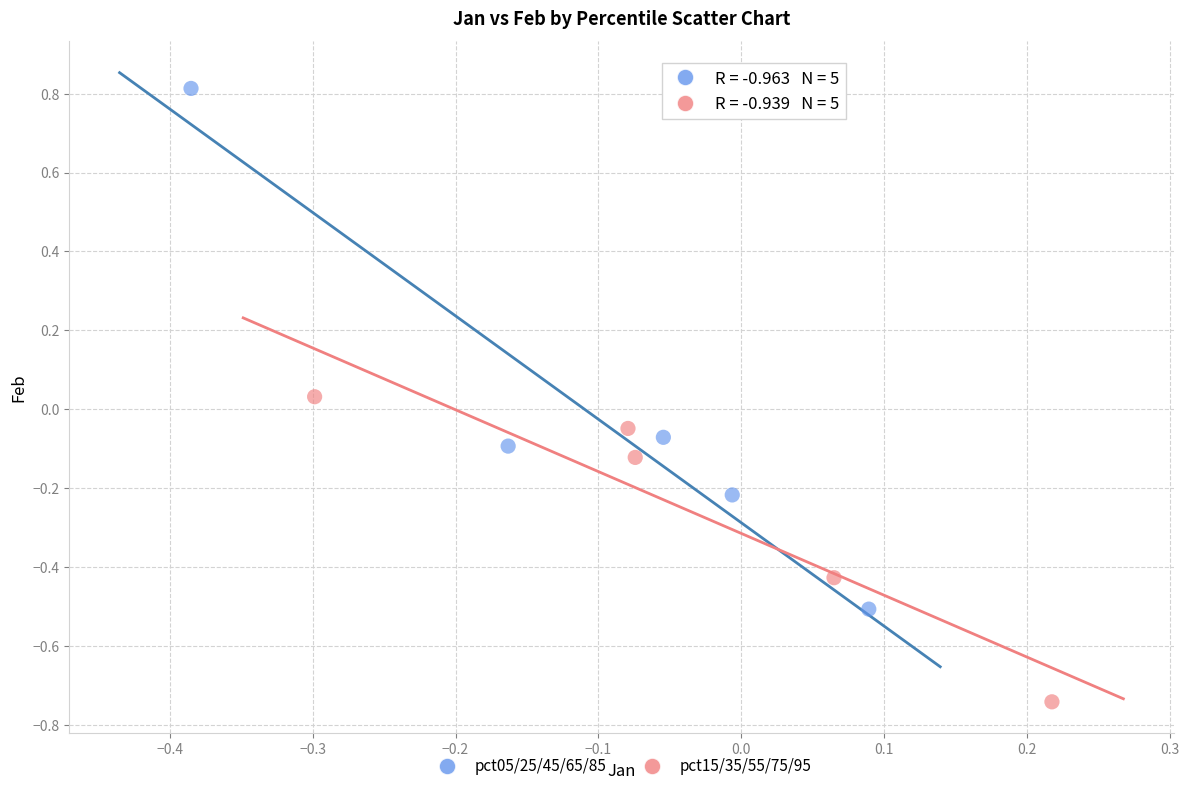

Which series contains the lowest Y value?

pct15/35/55/75/95